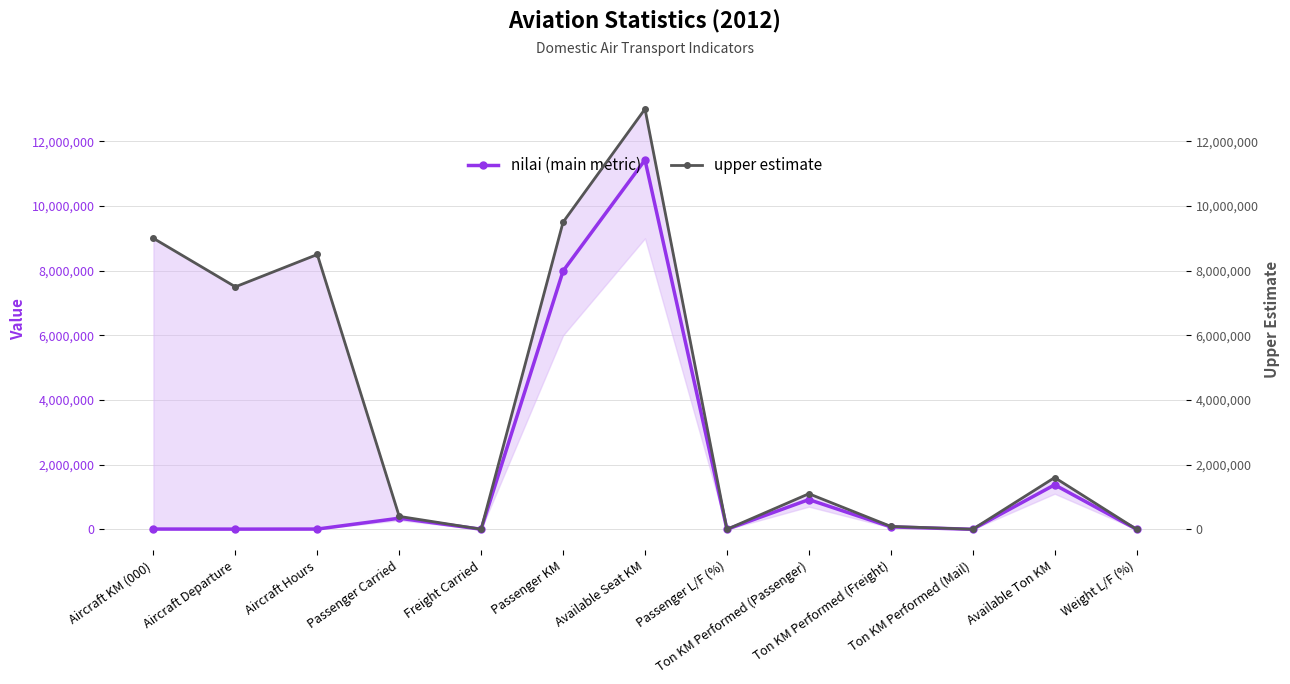

What is the label of the 1st point from the right?

Weight L/F (%)